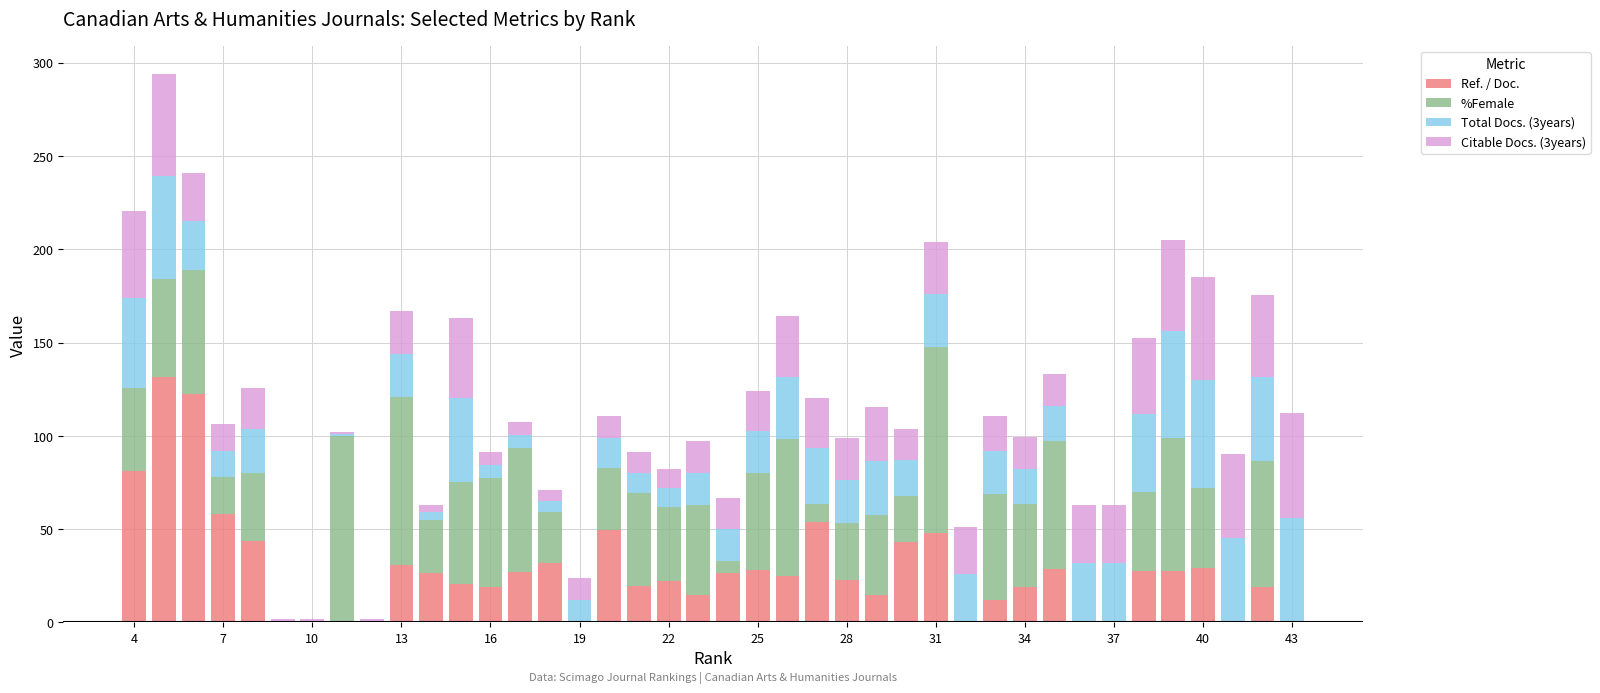

How many data points in Ref. / Doc. are above 24?

20